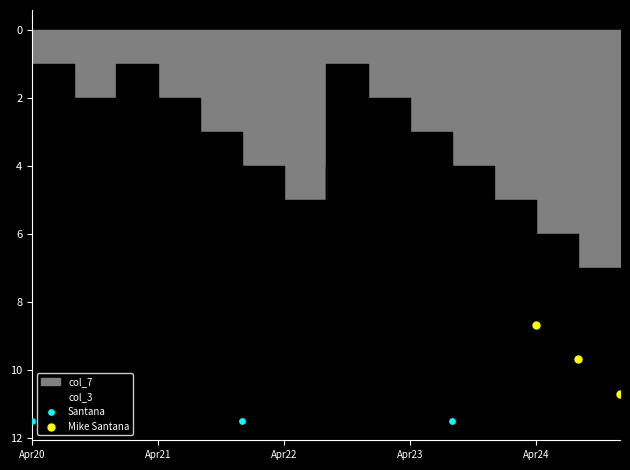

Which series contains the lowest Y value?

Mike Santana